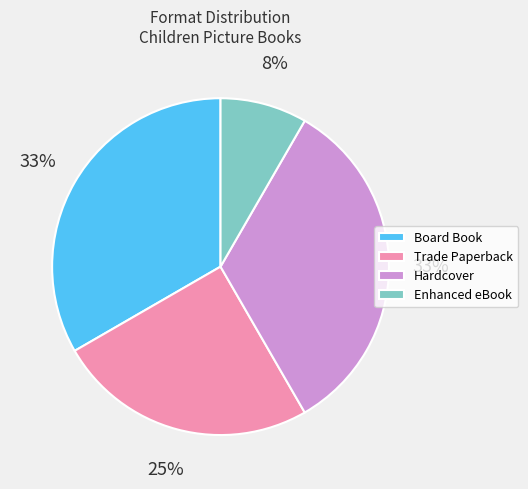

To the nearest percent, what is the difference between the largest and smallest slice percentages?

25%